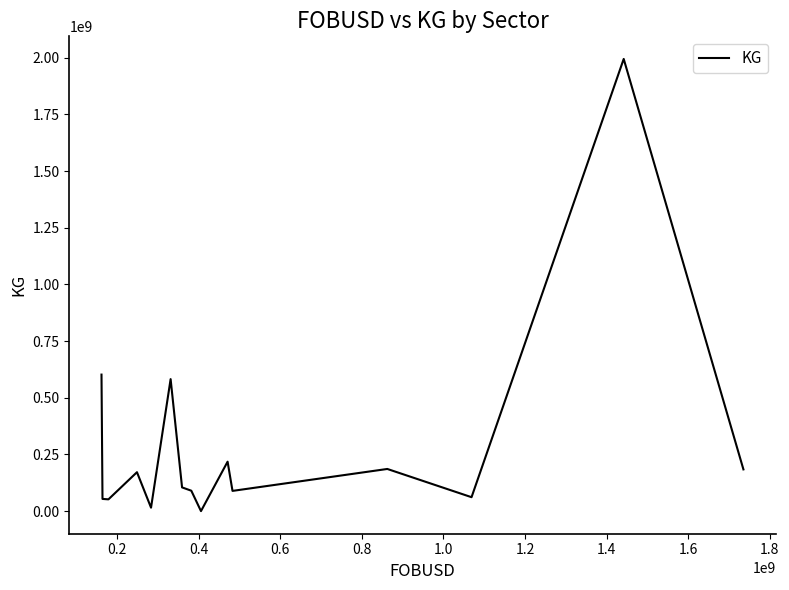

What is the greatest value displayed?

1995056261.0